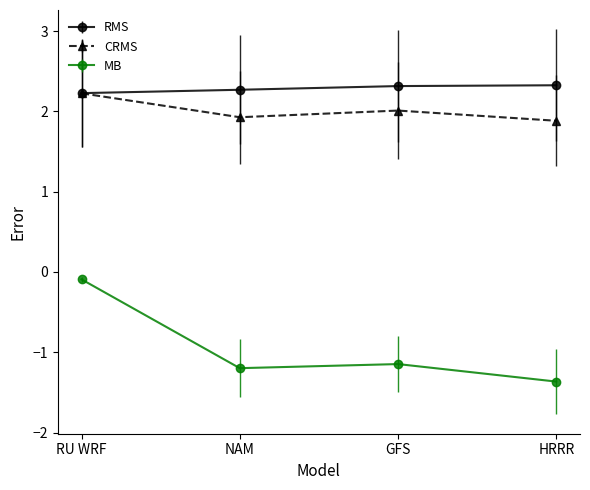

How many interior local peaks does the MB series have?

1